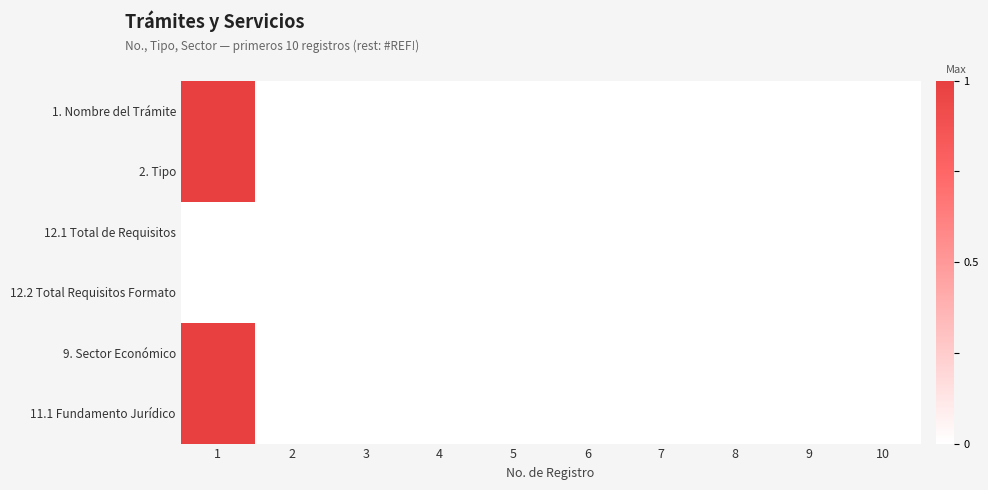

What is the total value across all series at 1?

4